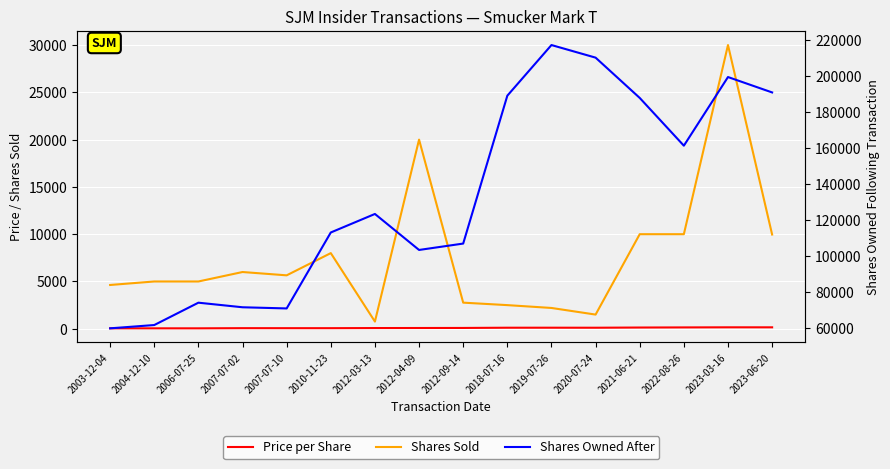

What is the approximate value of Shares Sold at 2012-09-14?

2762.0